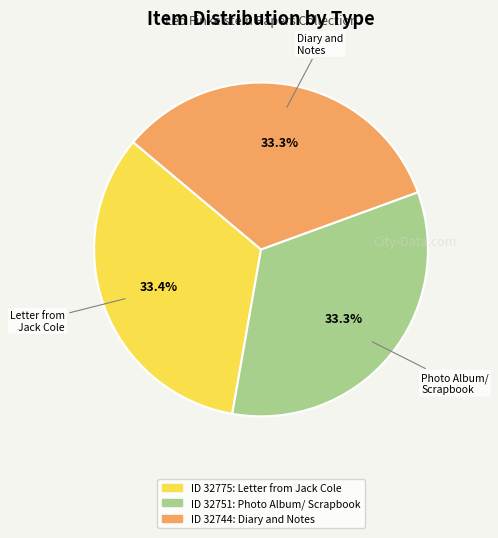

Is there a majority slice in this chart?

No